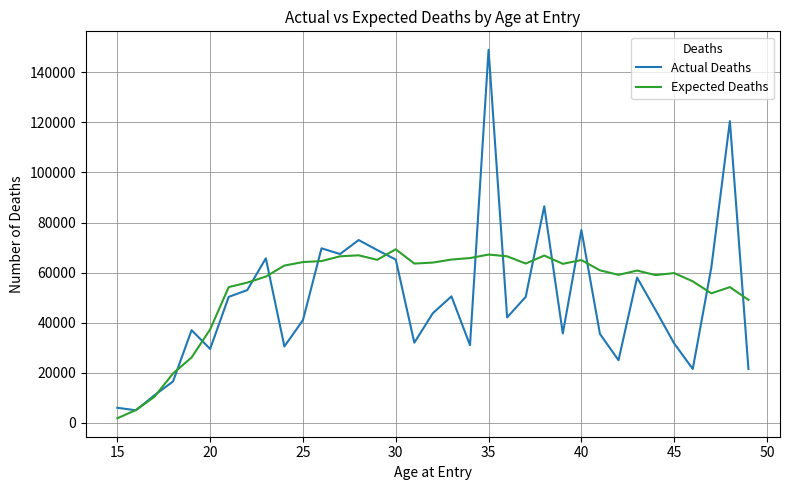

Which series has the largest range (max minus min)?

Actual Deaths